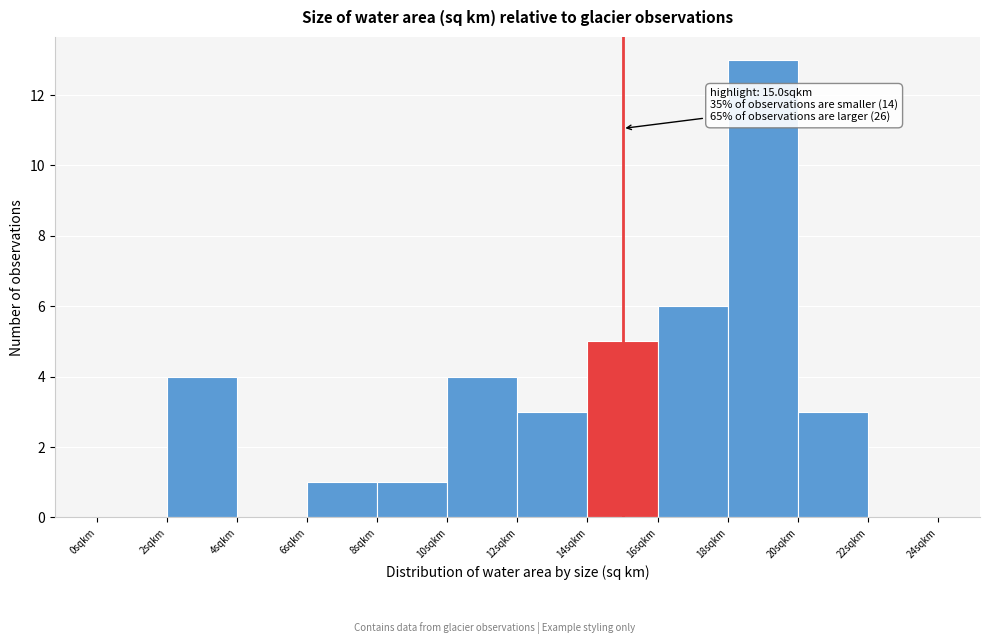

Over which range of the x-axis is the bar tallest?

18 to 20